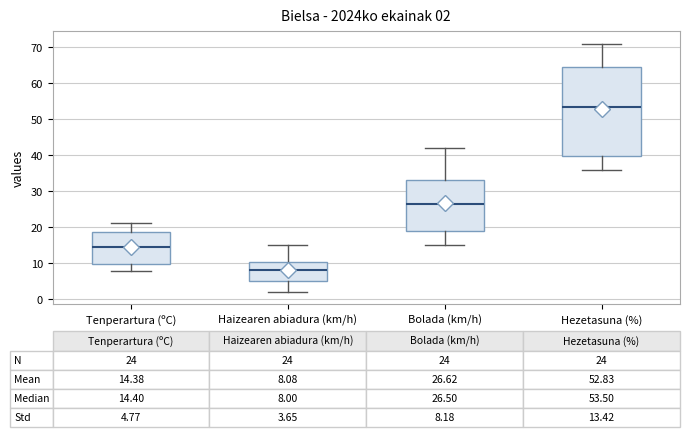

Which box's median line is the highest?

Hezetasuna (%)